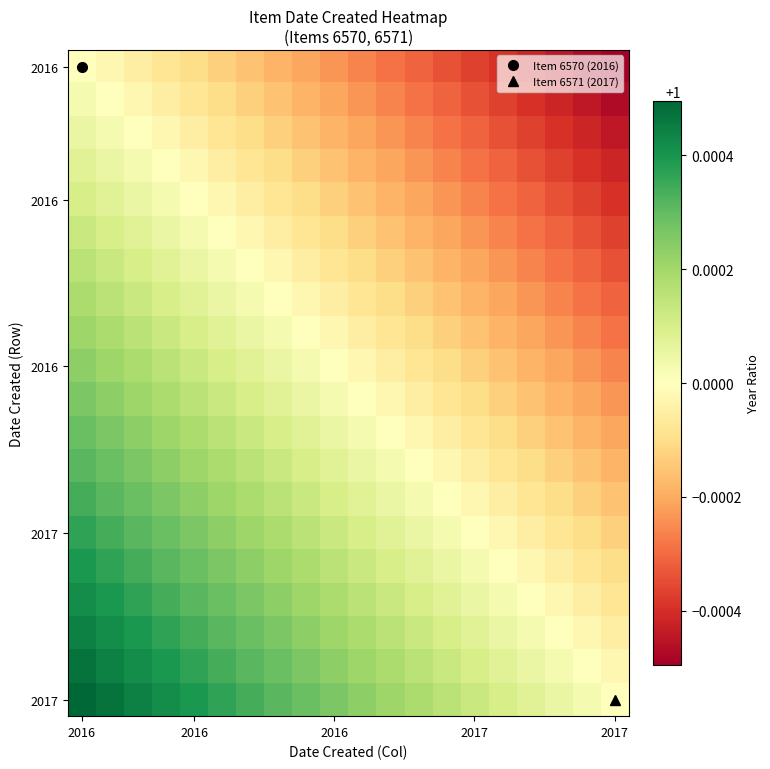

Which category has the highest value across all series?

2016